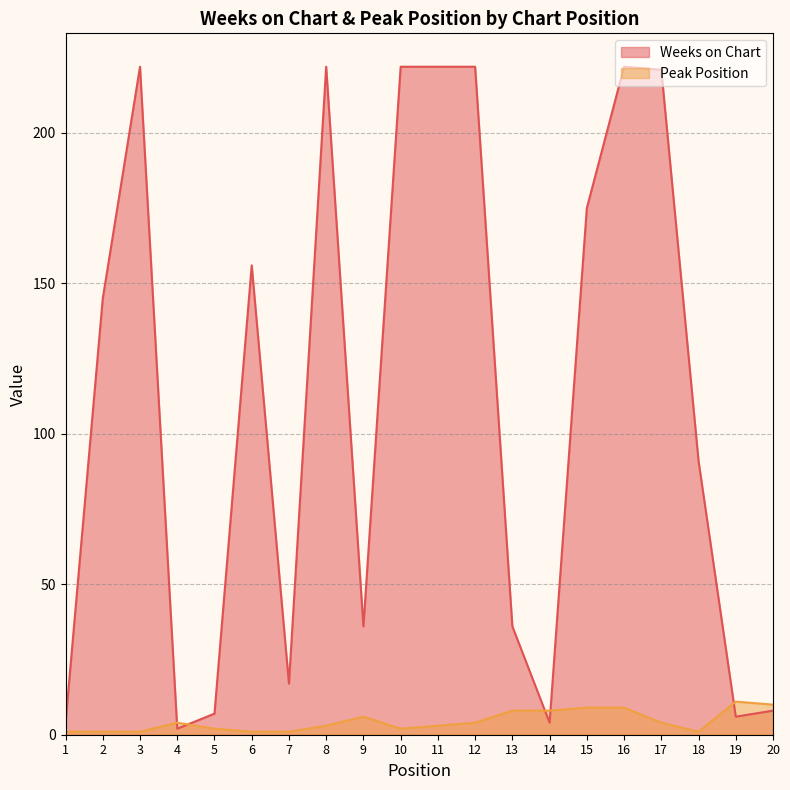

What are all the series names shown in the legend?

Weeks on Chart, Peak Position